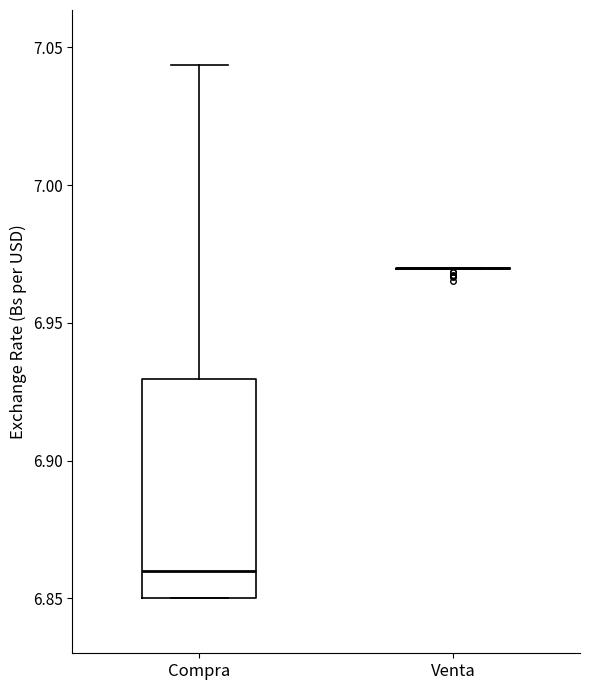

Where is the upper edge of the box for Compra on the y-axis? The values are not printed on the chart, so give them approximately, as read against the axis.

6.930